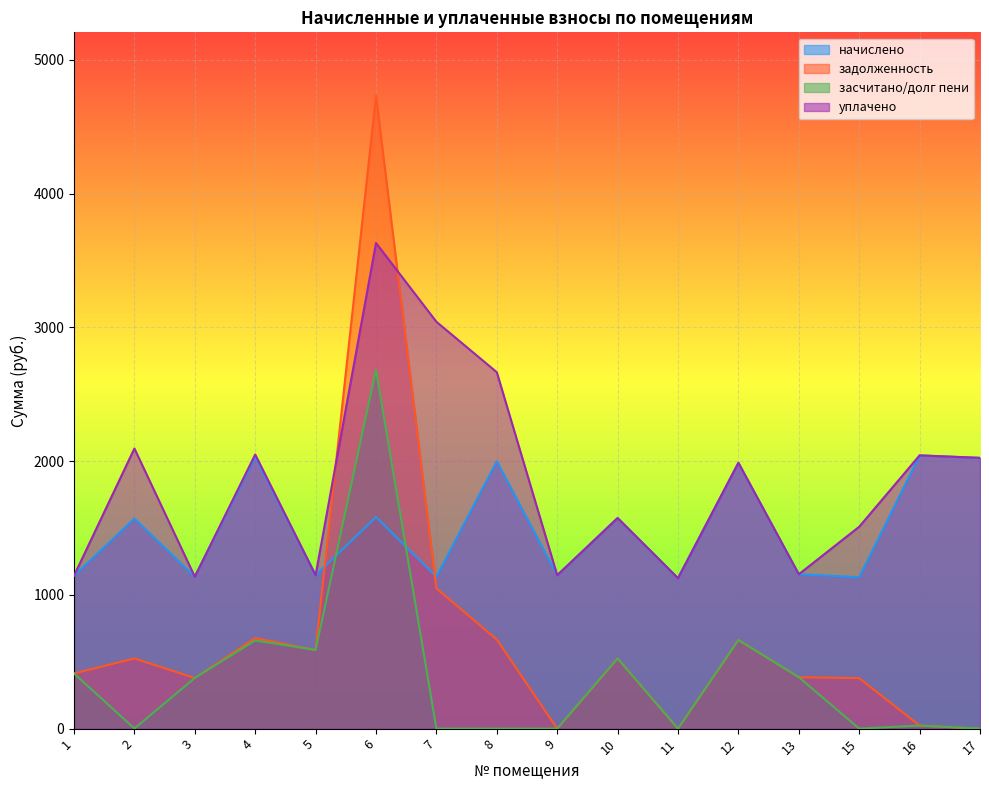

True or false: уплачено and засчитано/долг пени intersect in this chart.

False